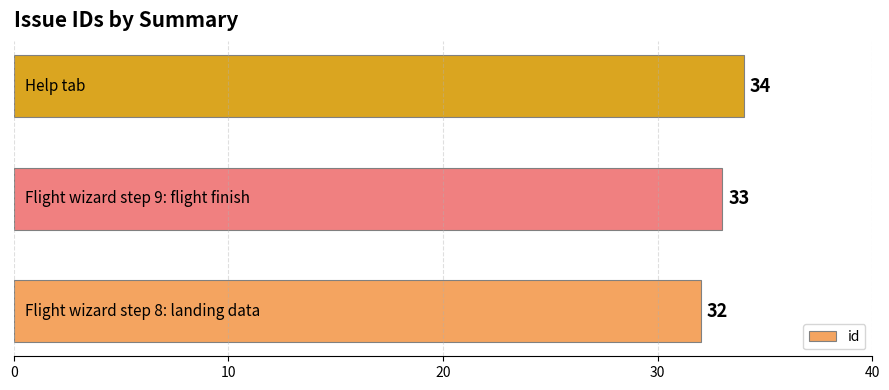

What is the sum of all values?

99